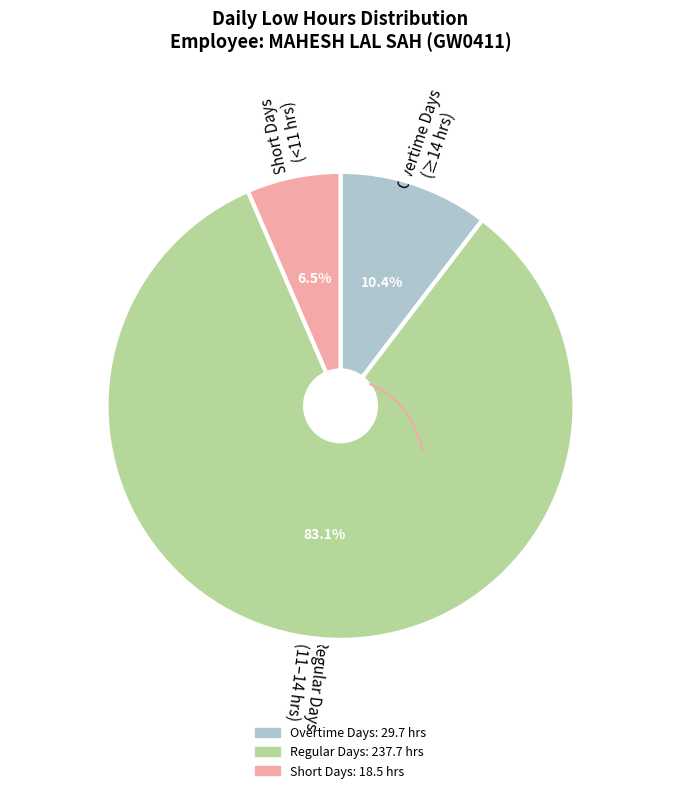

Is there a majority slice in this chart?

Yes